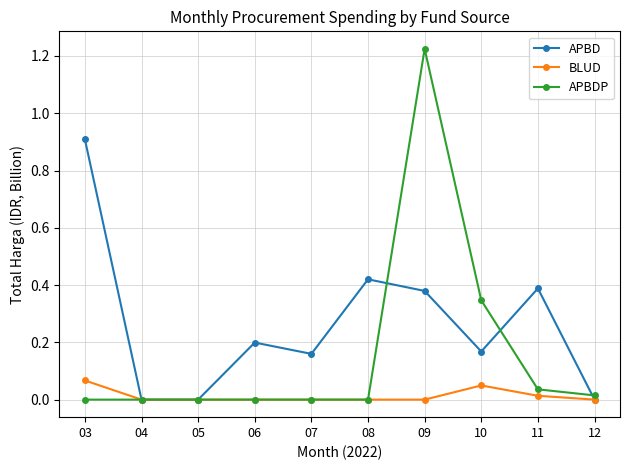

Rank the series by their maximum value, from highest to lowest.

APBDP, APBD, BLUD